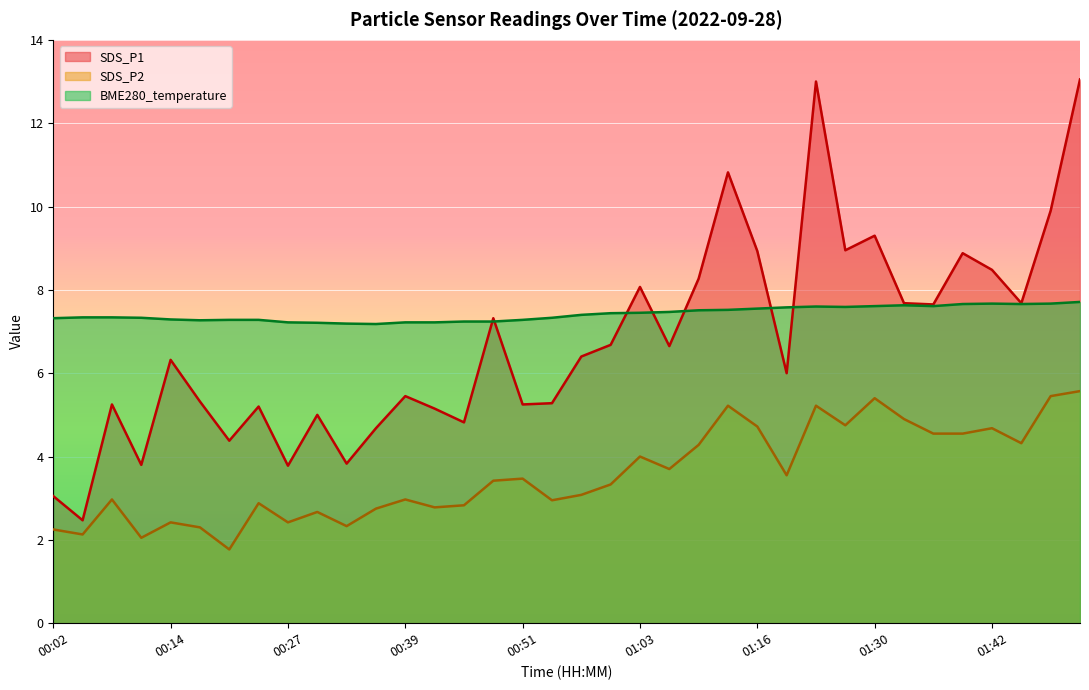

True or false: SDS_P2 has a value of 4.9 at 01:07.

False